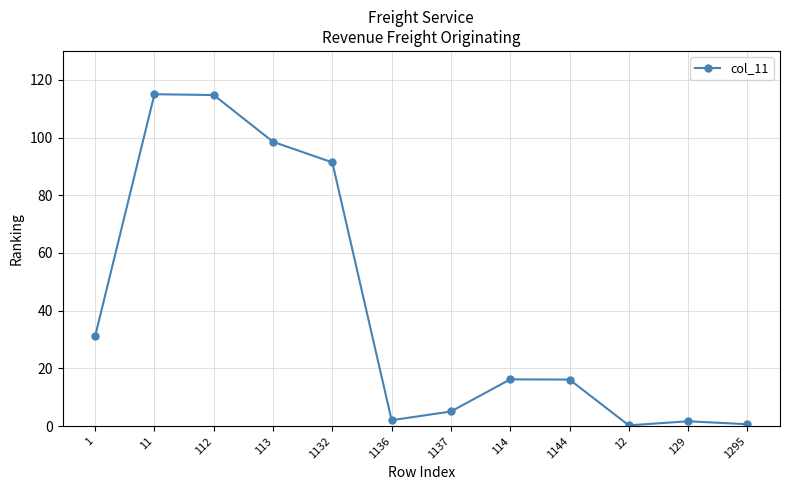

Where does the data first go above 16?

1